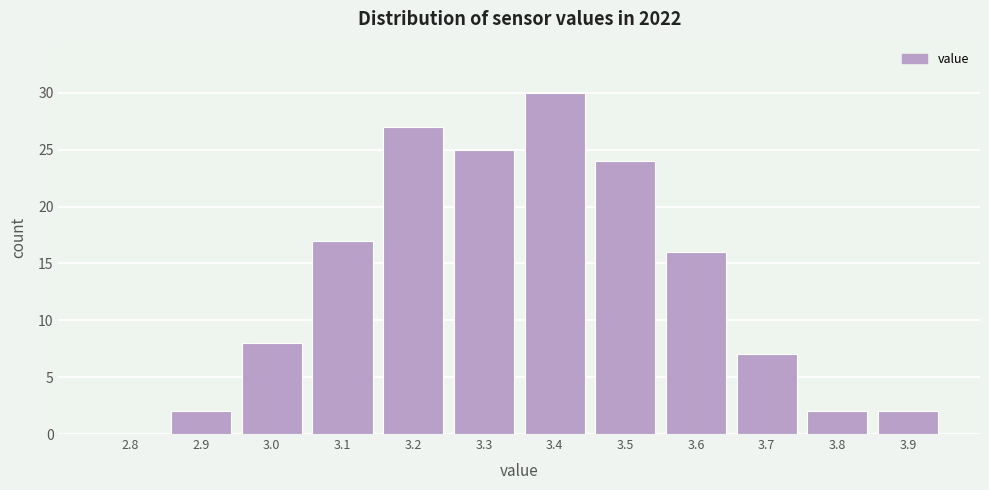

Reading left to right, transcribe all the data shown in this chart.

2.8=0	2.9=2	3.0=8	3.1=17	3.2=27	3.3=25	3.4=30	3.5=24	3.6=16	3.7=7	3.8=2	3.9=2